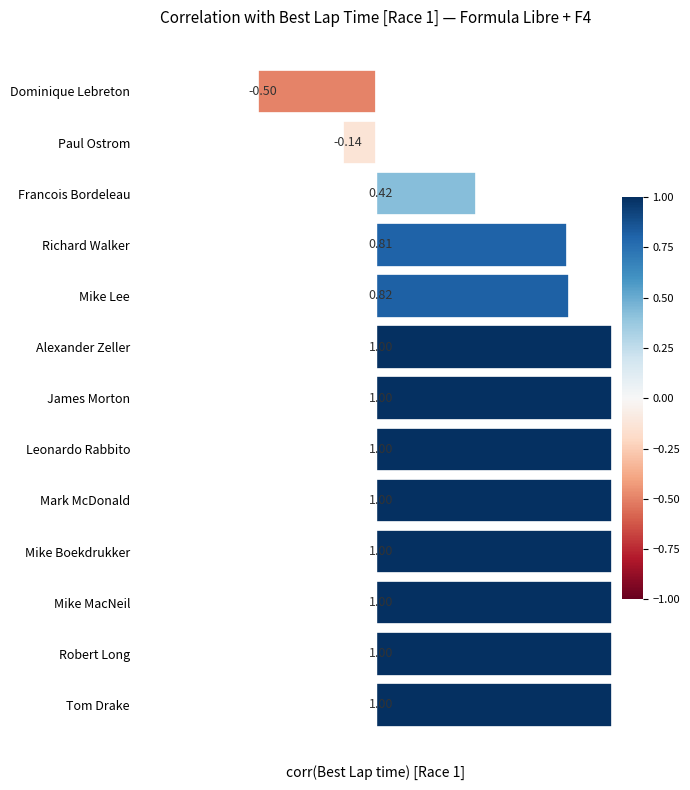

How many series are shown in this chart?

1